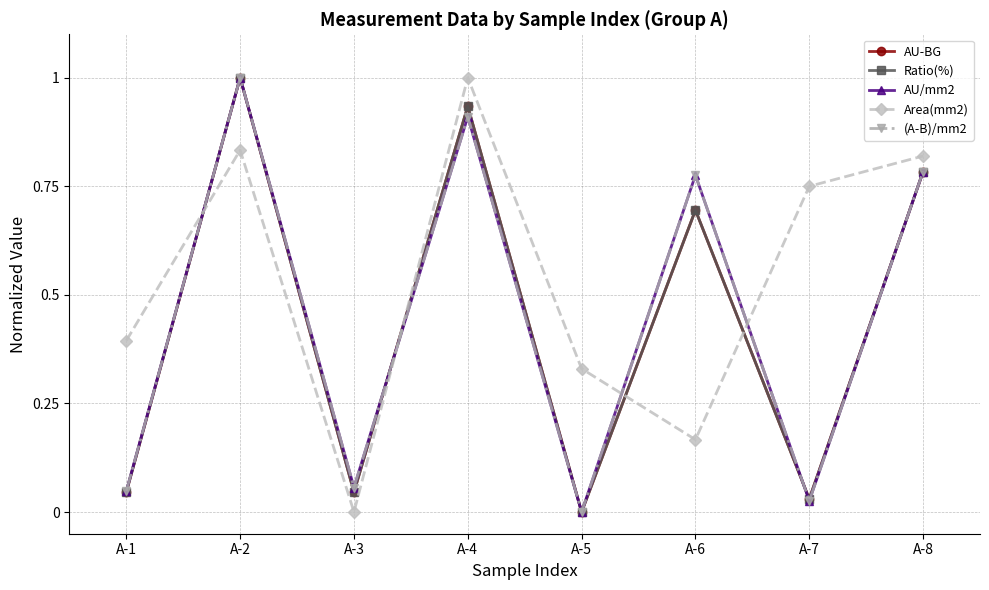

Reading left to right, transcribe all the data shown in this chart.

AU-BG: 0.0	1.0	0.0	0.9	0.0	0.7	0.0	0.8
Ratio(%): 0.0	1.0	0.0	0.9	0.0	0.7	0.0	0.8
AU/mm2: 0.0	1.0	0.1	0.9	0.0	0.8	0.0	0.8
Area(mm2): 0.4	0.8	0.0	1.0	0.3	0.2	0.7	0.8
(A-B)/mm2: 0.0	1.0	0.1	0.9	0.0	0.8	0.0	0.8